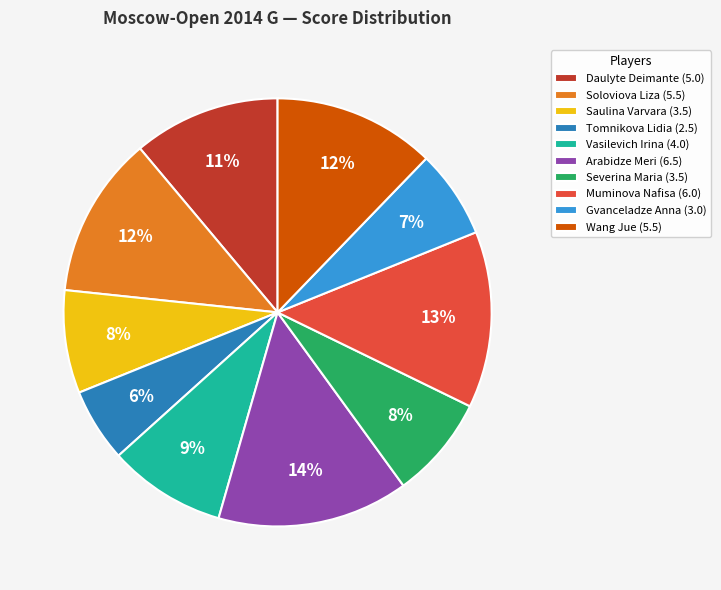

Is it true that Wang Jue is 22% of the pie?

False